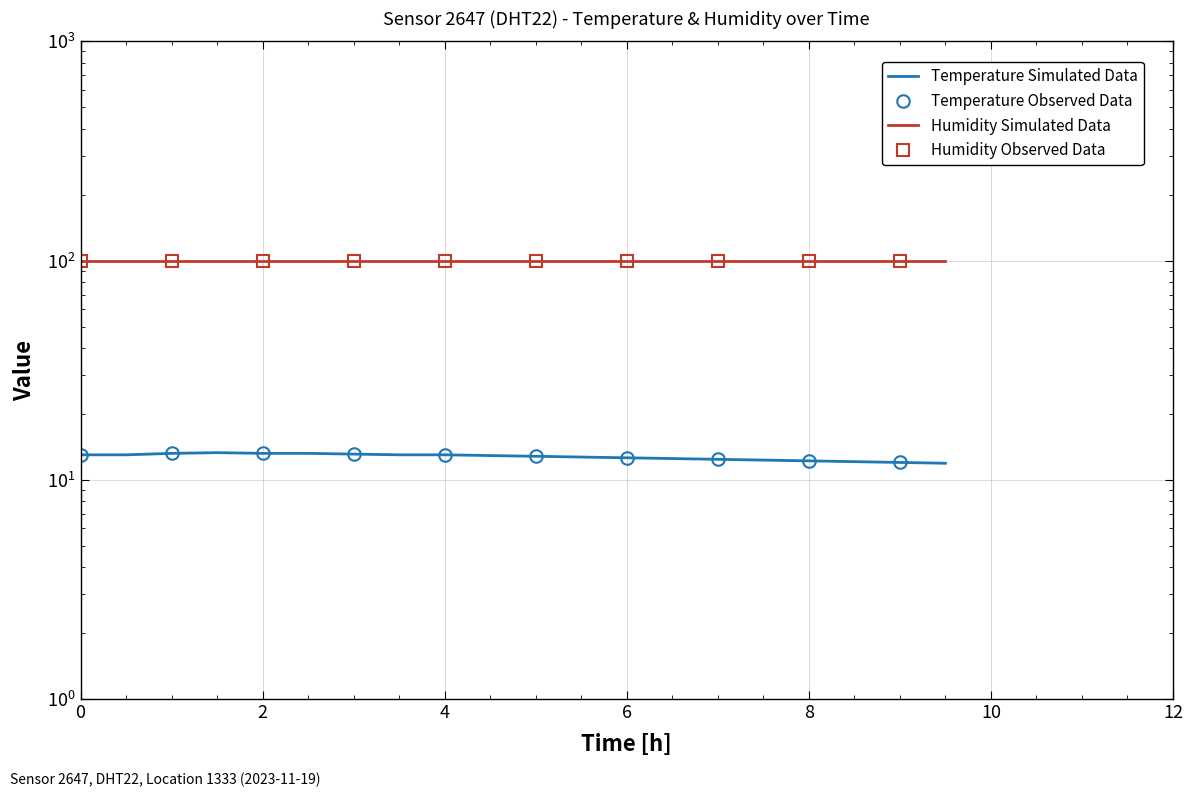

Is it true that the value at 01:00 is 13.2?

True